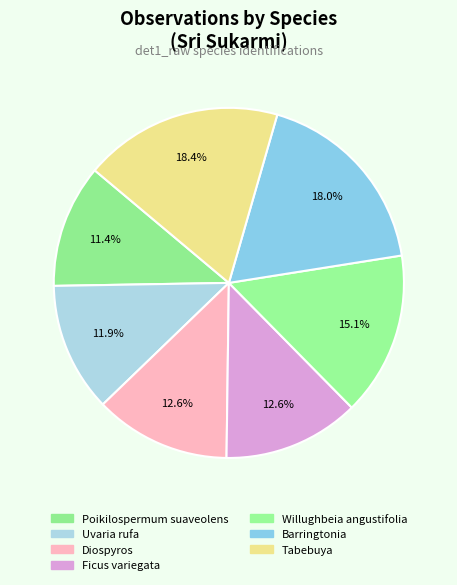

Count the number of slices in the pie.

7